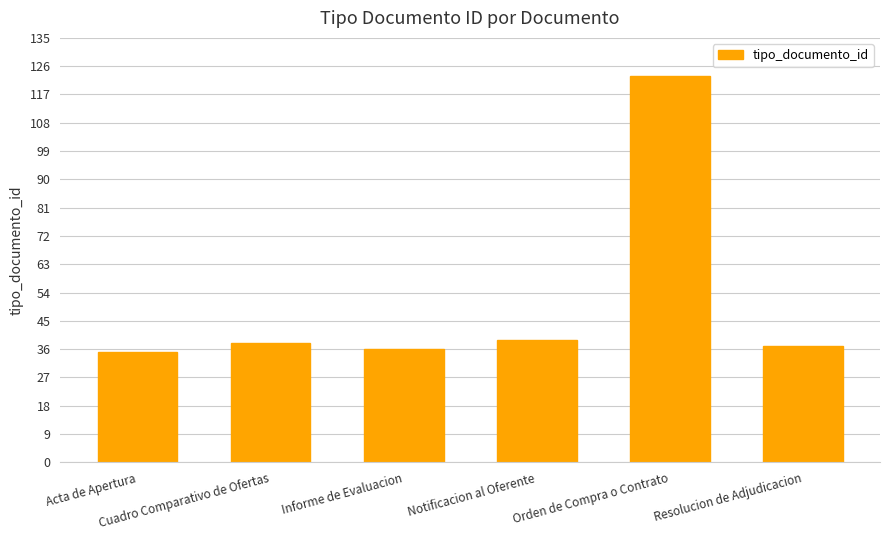

What is the sum of the values at Resolucion de Adjudicacion and Orden de Compra o Contrato?

160